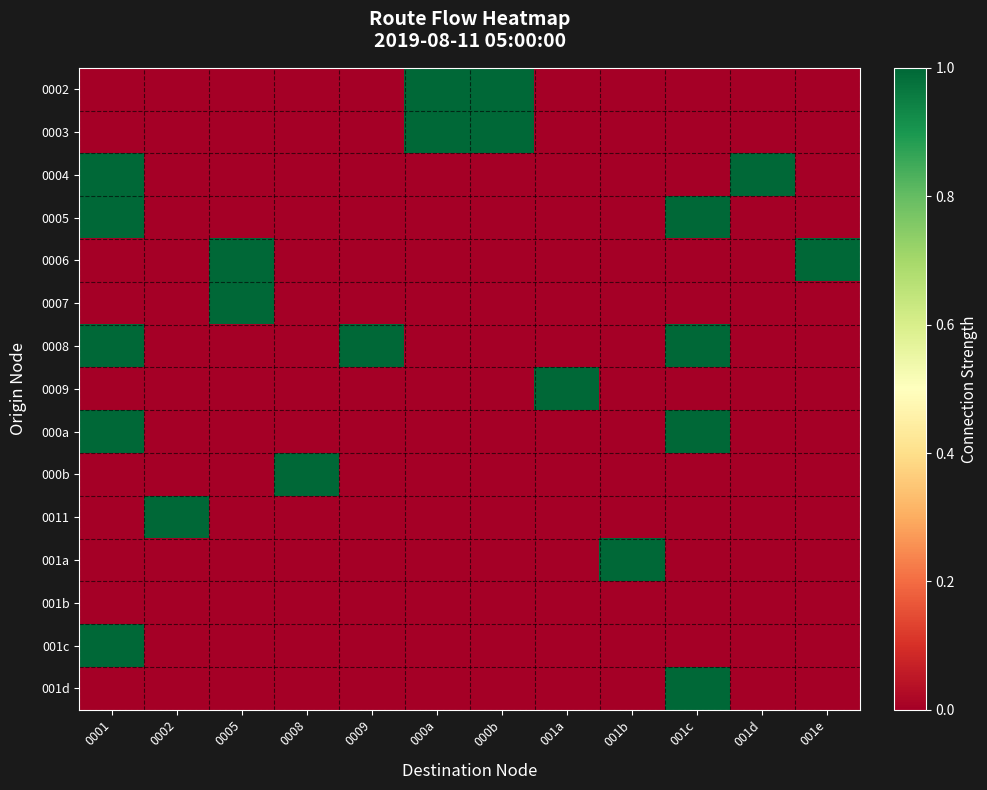

At how many categories does at least one series exceed 0?

12